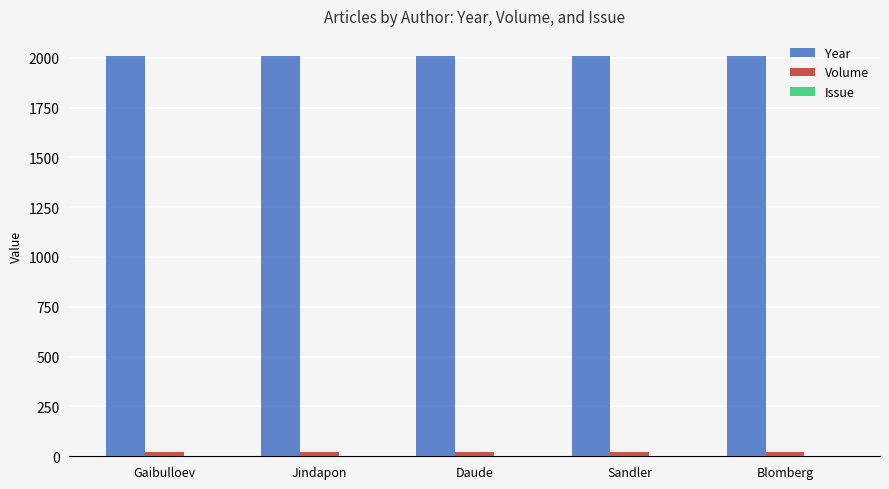

Count the Volume values in the range 21 to 22.

4